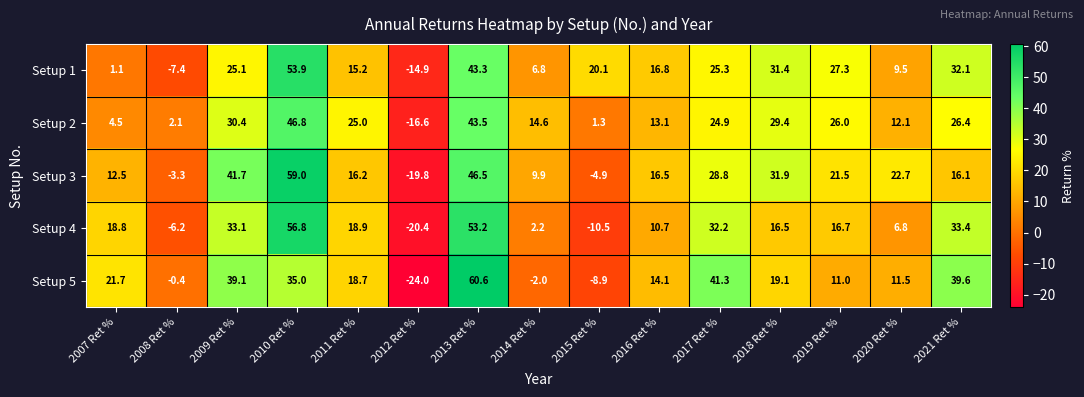

Where does the Setup 3 series first go above 16?

2009 Ret %